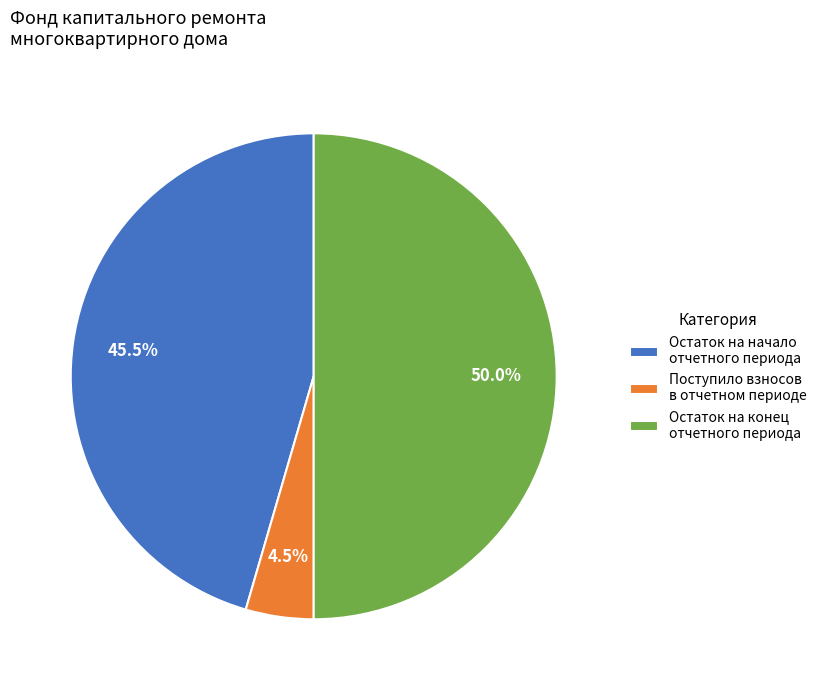

Which category has the smallest portion of the pie?

Поступило взносов в отчетном периоде